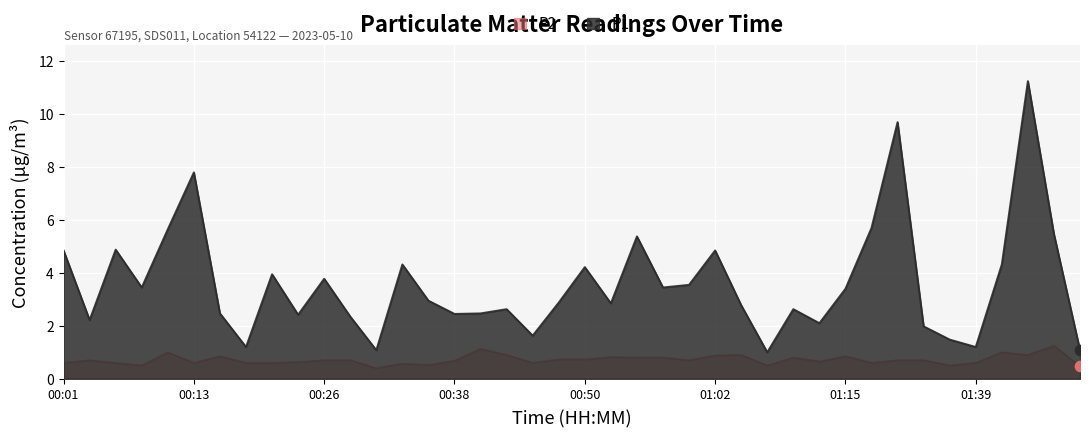

What is the total value across all series at 01:34?

2.7